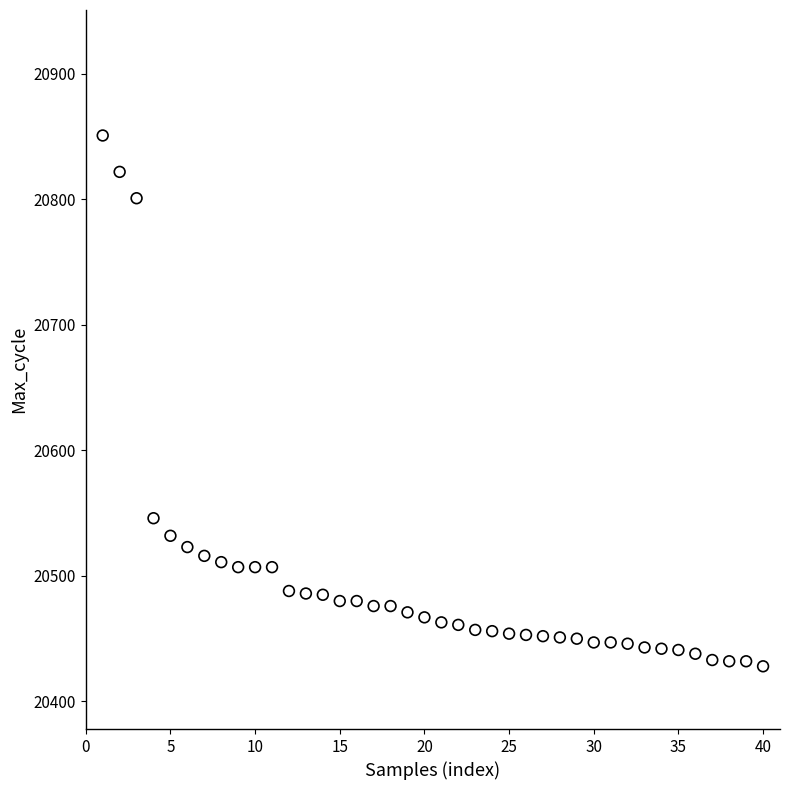

What is the range of X values (max minus min)?

39